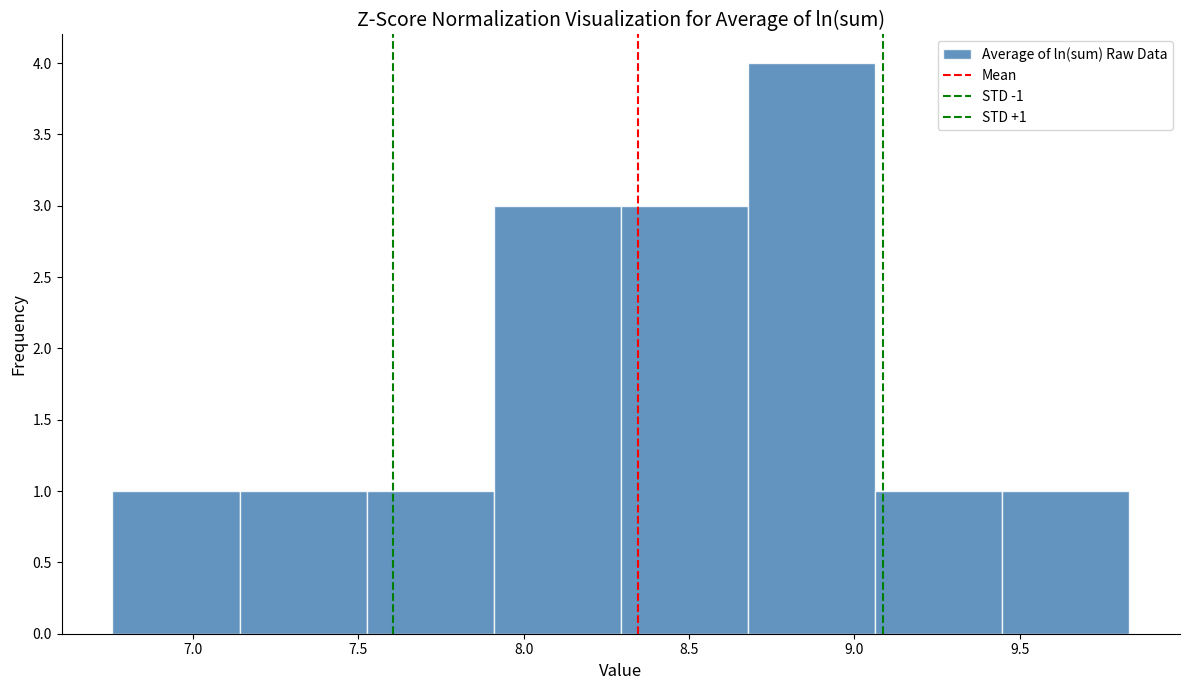

Which range on the x-axis has the tallest bar?

8.70 to 9.05